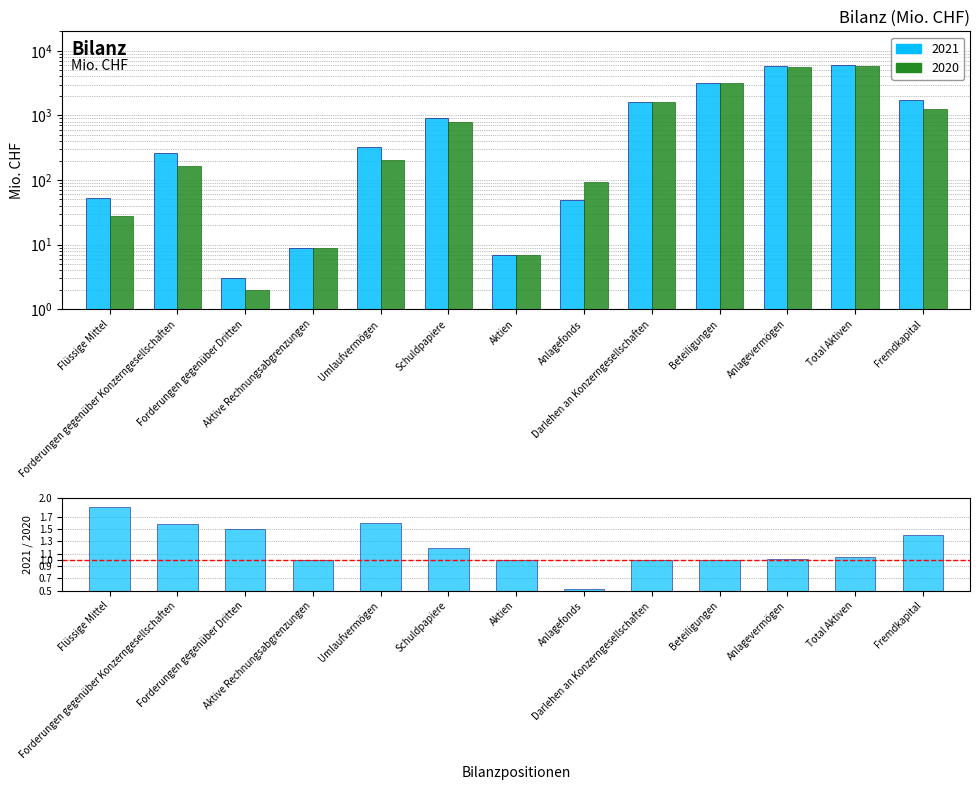

What position from the right is Flüssige Mittel?

13